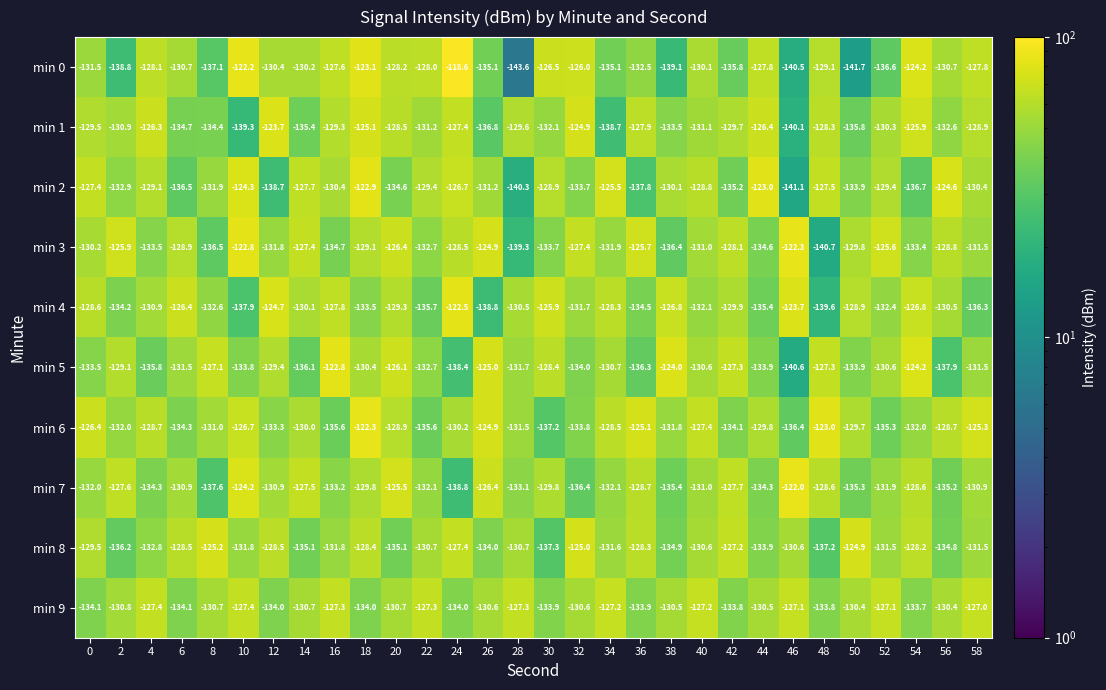

True or false: min 2 has a value of -128.9 at 30.

True